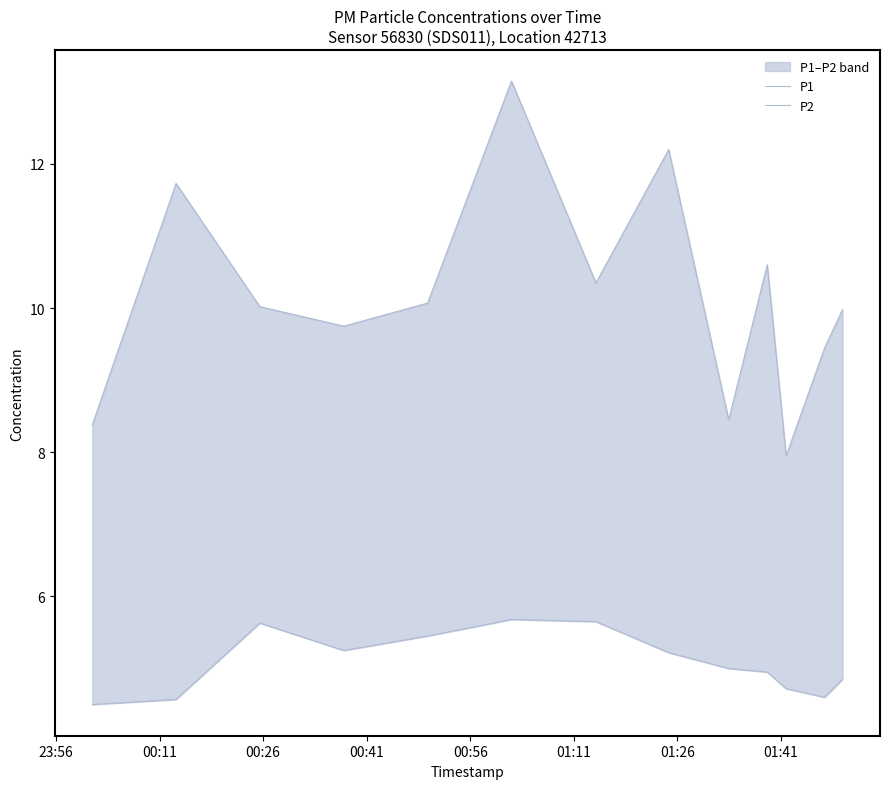

What is the sum of the P1 values at 00:56 and 01:11?

23.2